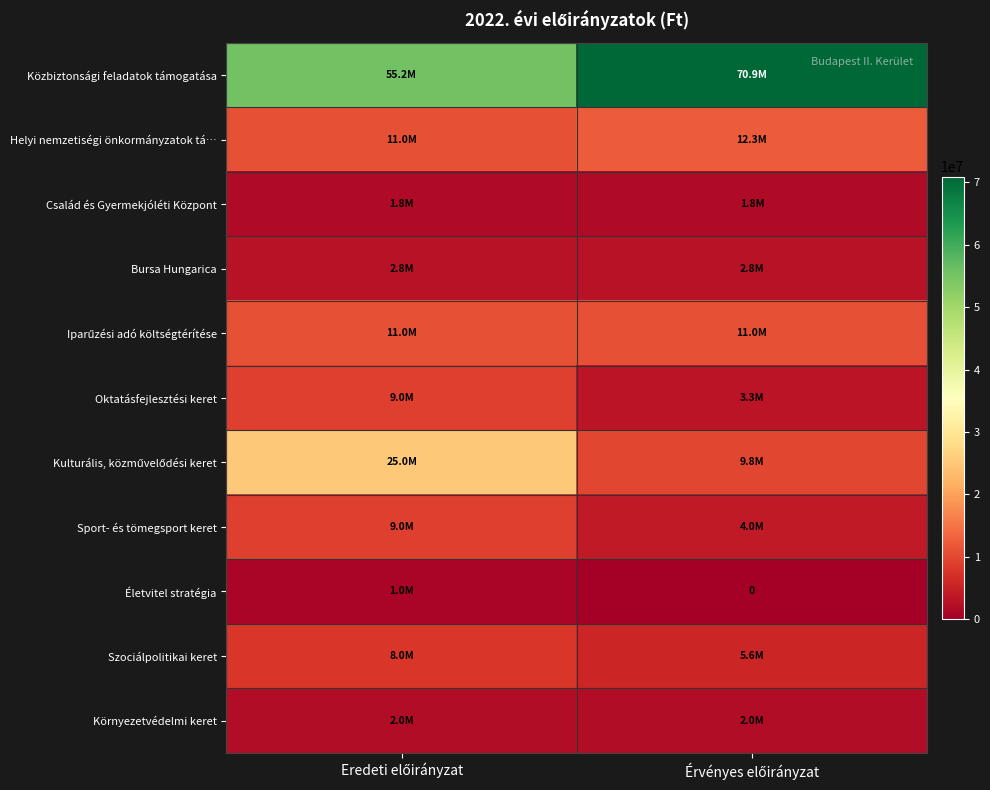

What is the sum of the Kulturális, közművelődési keret values at Eredeti előirányzat and Érvényes előirányzat?

34800000